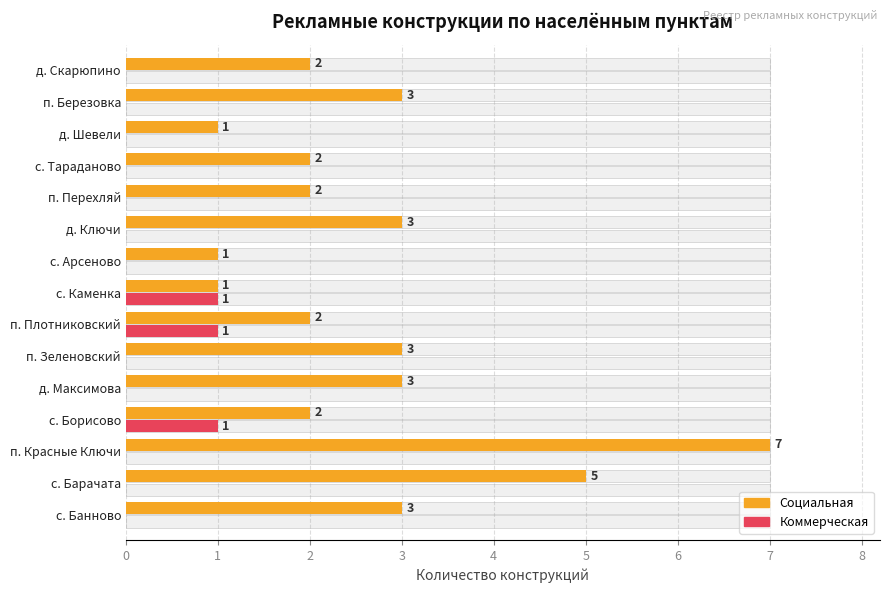

What is the sum of all Коммерческая values?

3